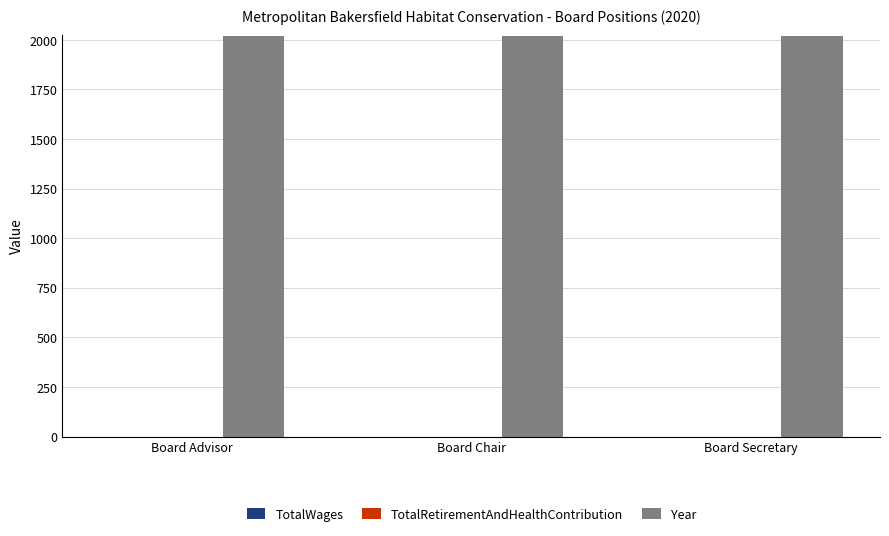

What is the spread (max minus min) of values at Board Chair?

2020